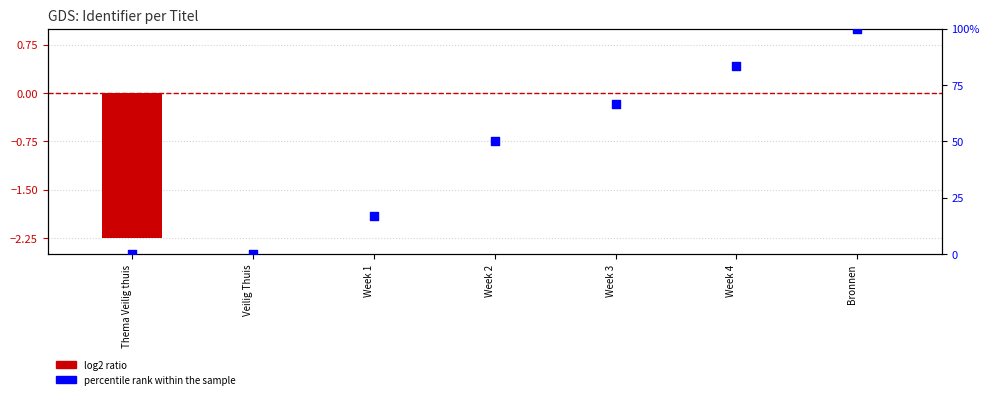

Which series has the largest total across all categories?

percentile rank within the sample